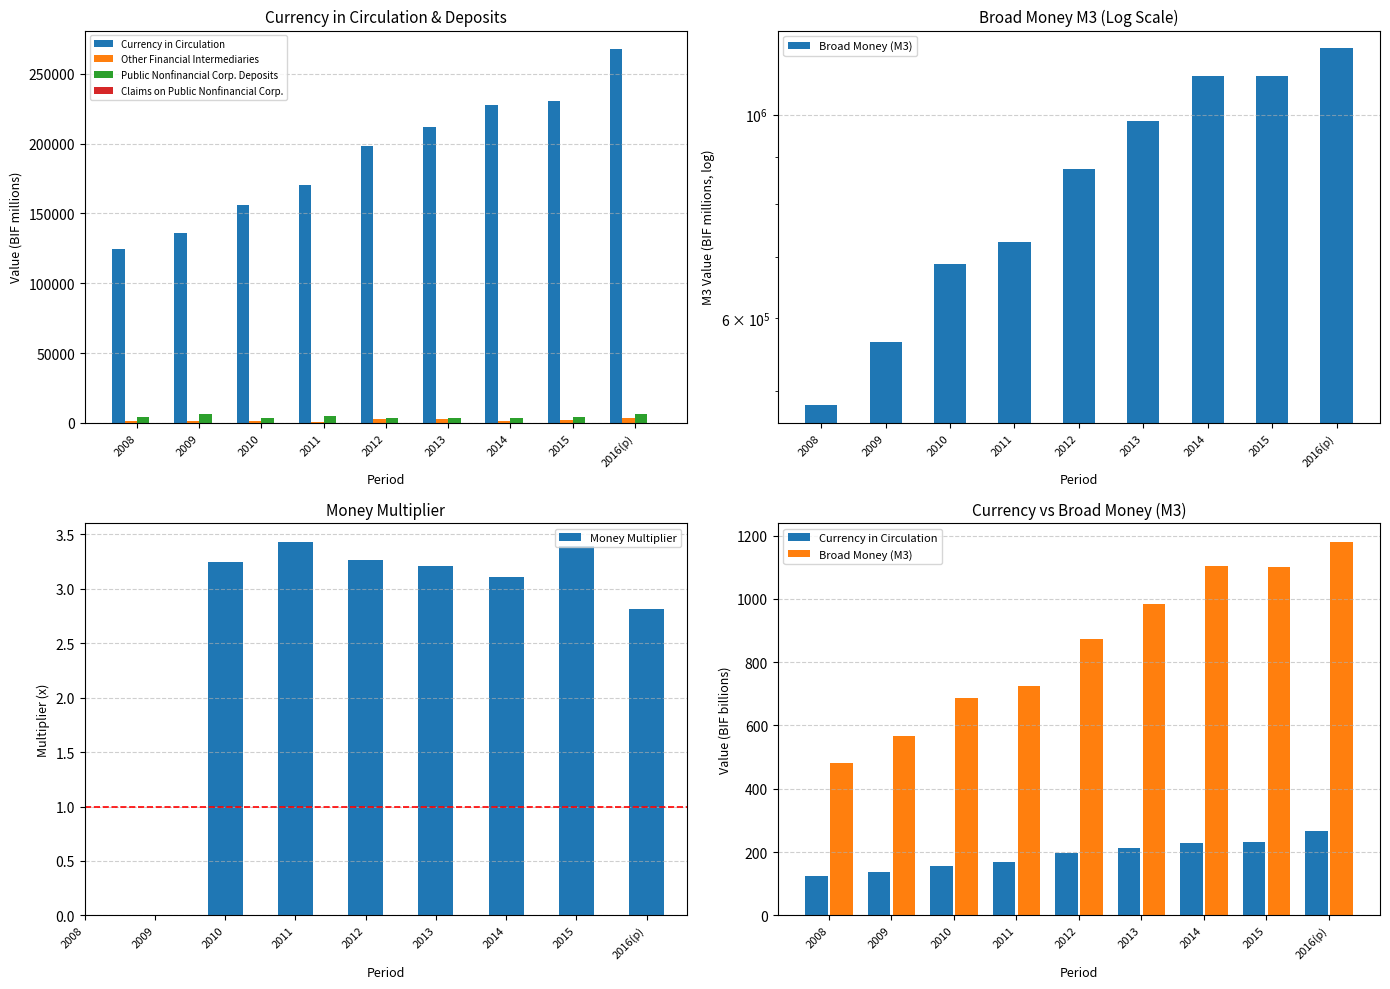

Between 2010 and 2015, which series saw the biggest shift?

Other Financial Intermediaries